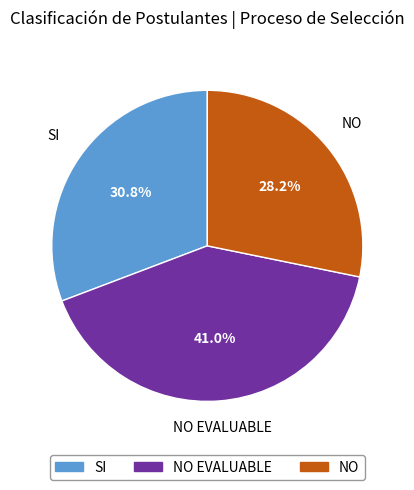

Is there a majority slice in this chart?

No